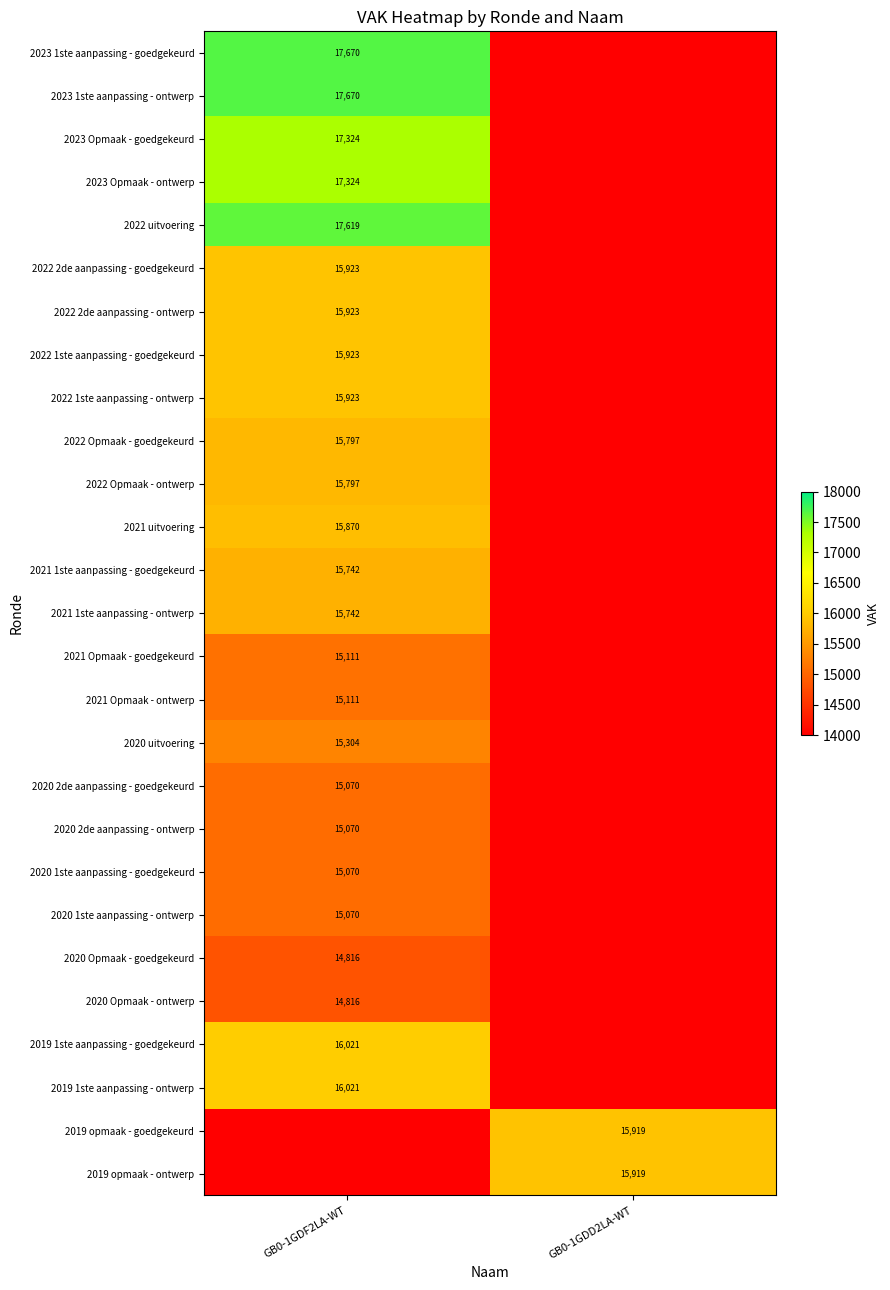

The 2023 Opmaak - goedgekeurd series shows 17324 at GB0-1GDF2LA-WT. True or false?

True